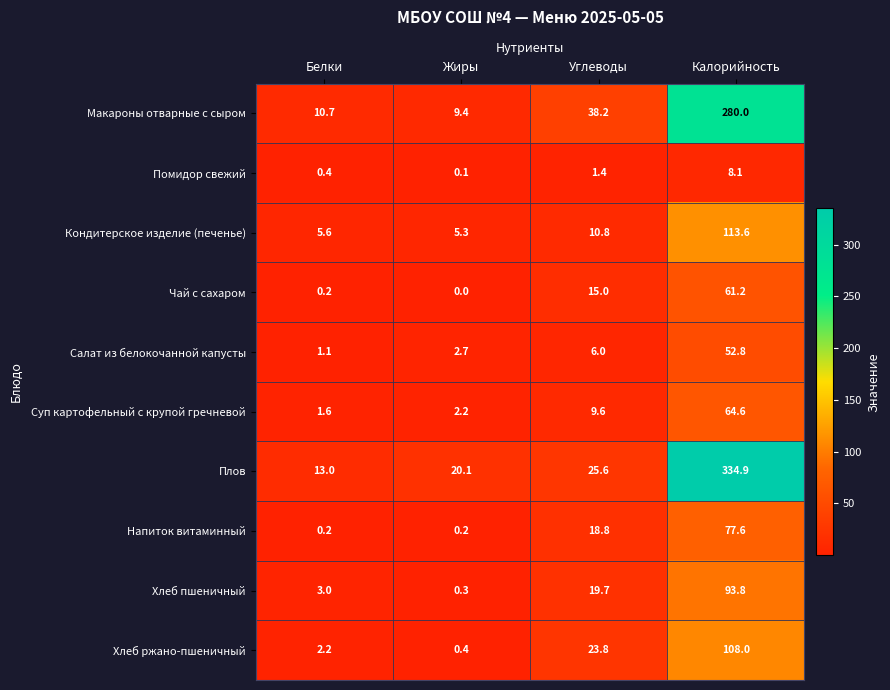

Is it true that Кондитерское изделие (печенье) equals 8.6 at Жиры?

False